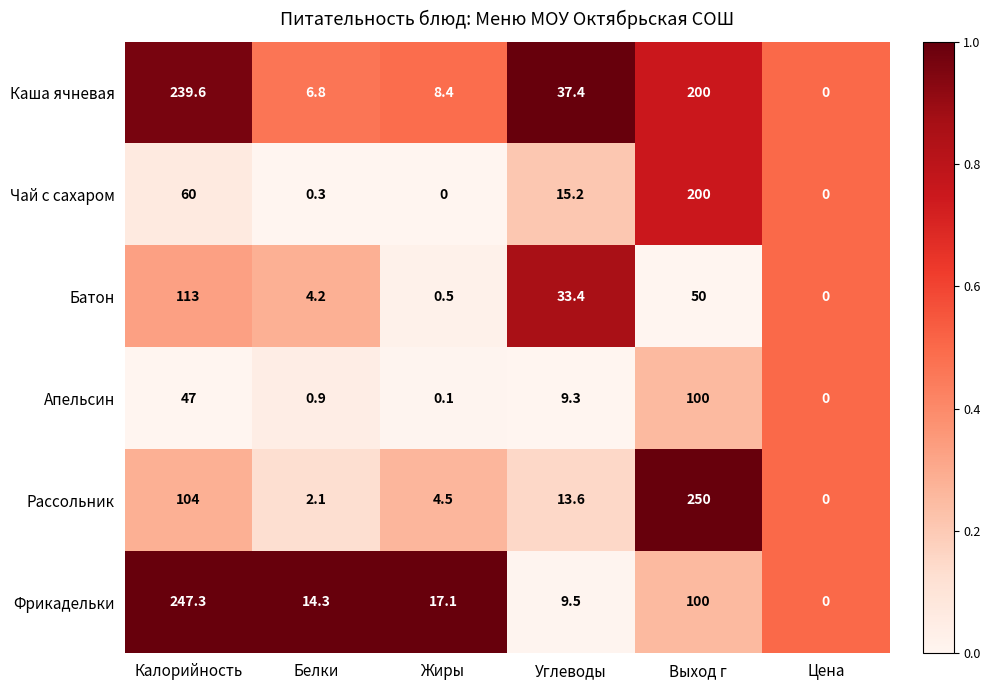

Rank the series by their maximum value, from highest to lowest.

Рассольник, Фрикадельки, Каша ячневая, Чай с сахаром, Батон, Апельсин